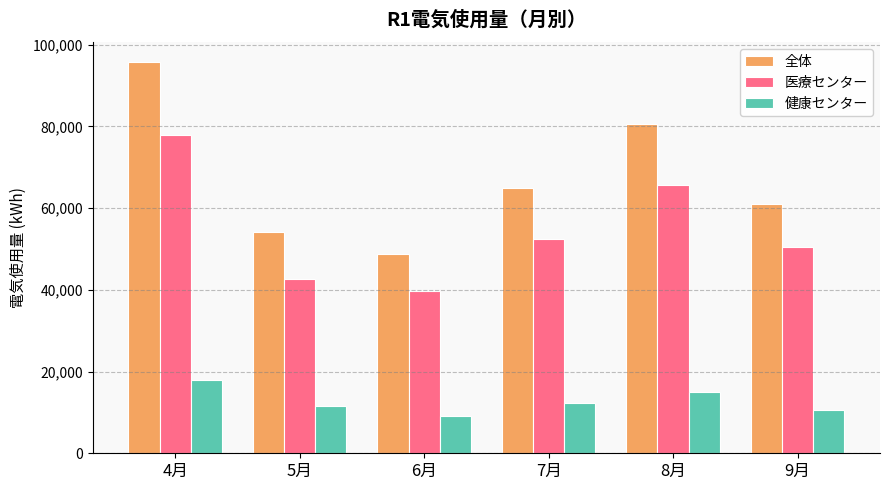

Count the number of categories in the chart.

6